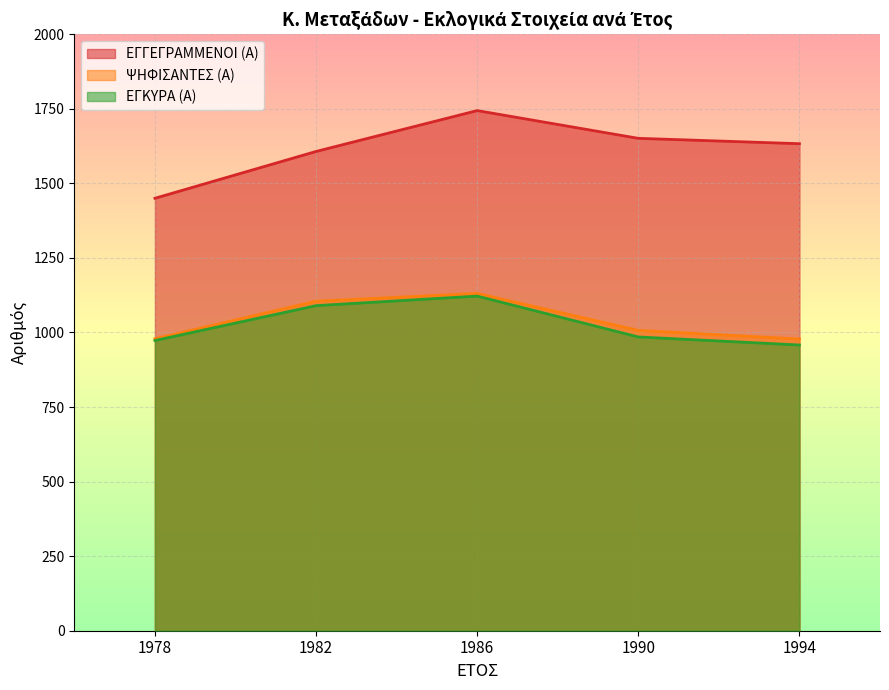

Which category has the lowest value across all series?

1994